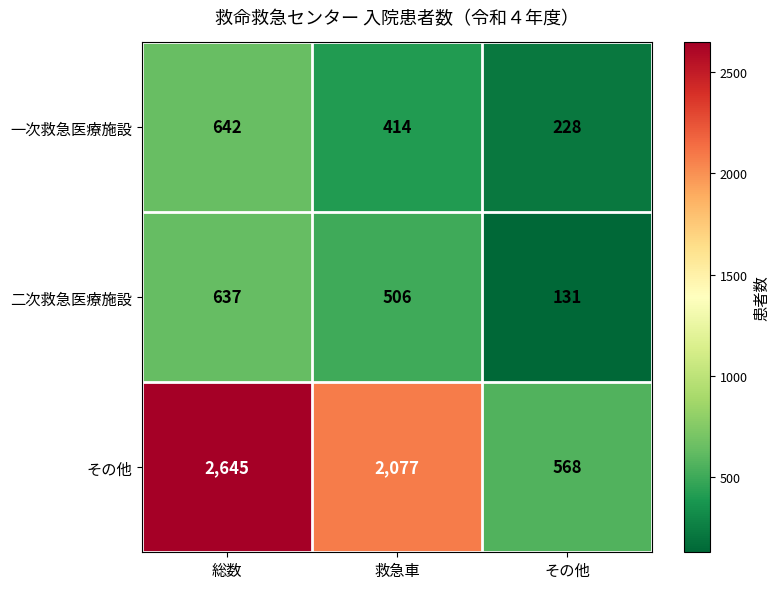

Count the number of categories in the chart.

3